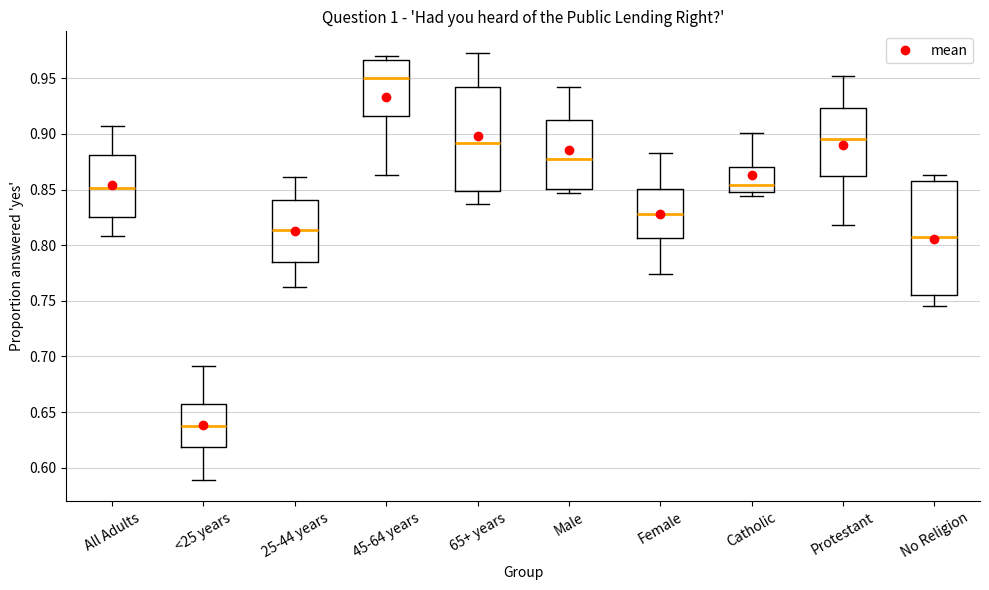

Comparing the boxes themselves (not the whiskers), which one is the tallest?

No Religion